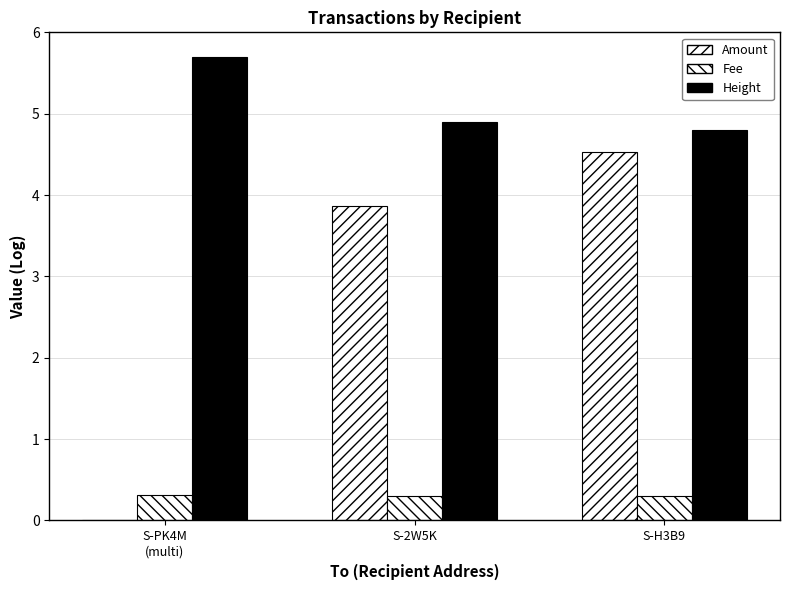

How many groups of bars are there?

3